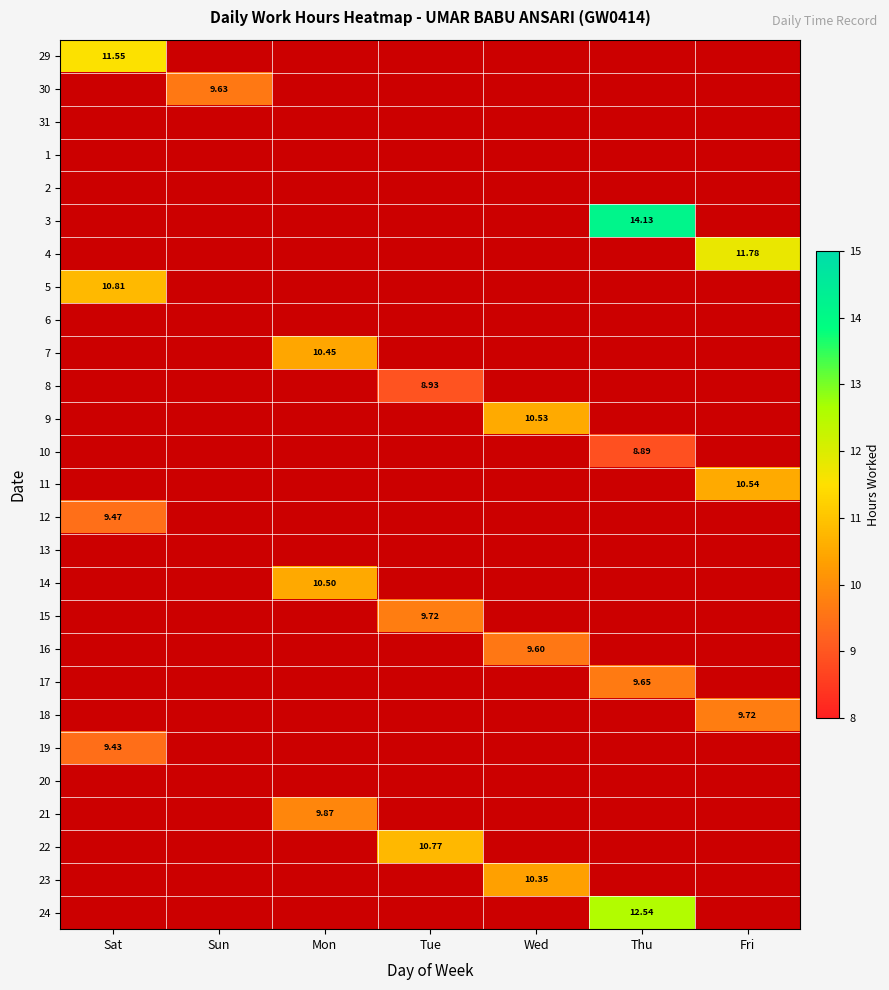

Is the value of 15 at Mon greater than the value of 2 at Sat?

No